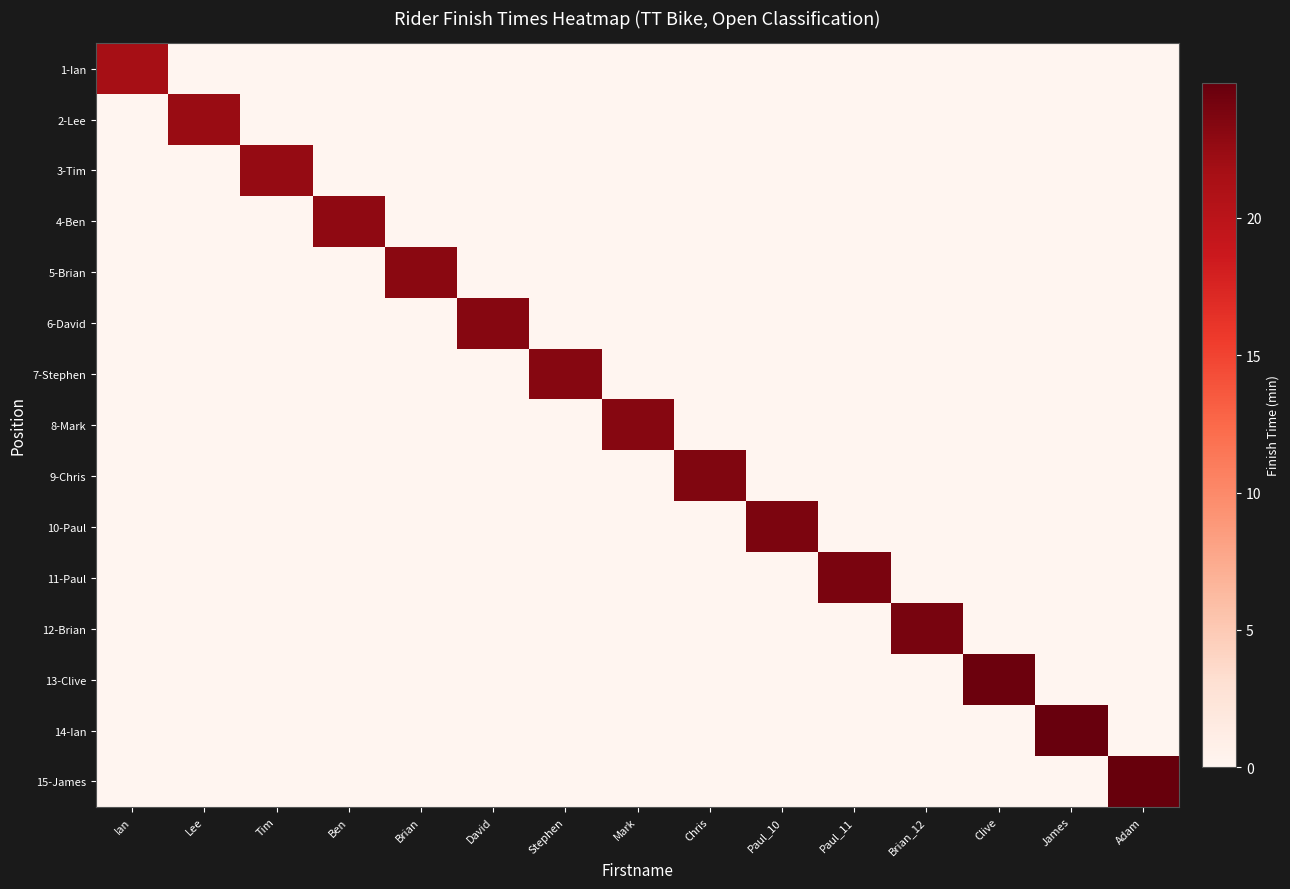

How many series are shown in this chart?

15